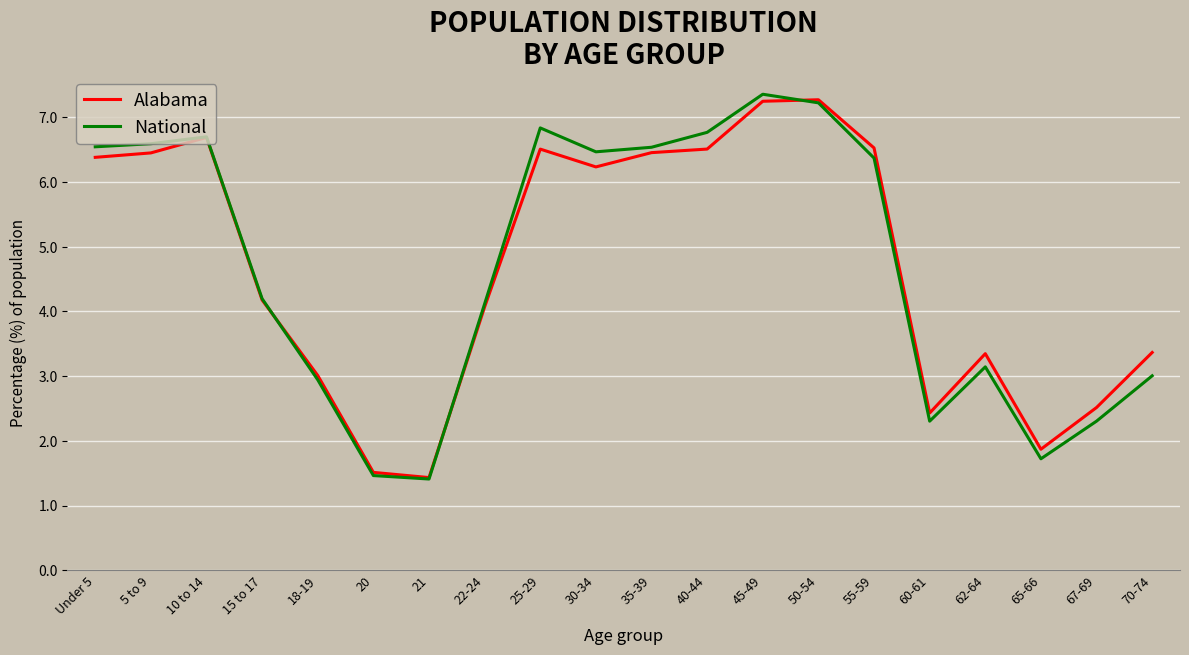

At which label is National closest to 4?

22-24